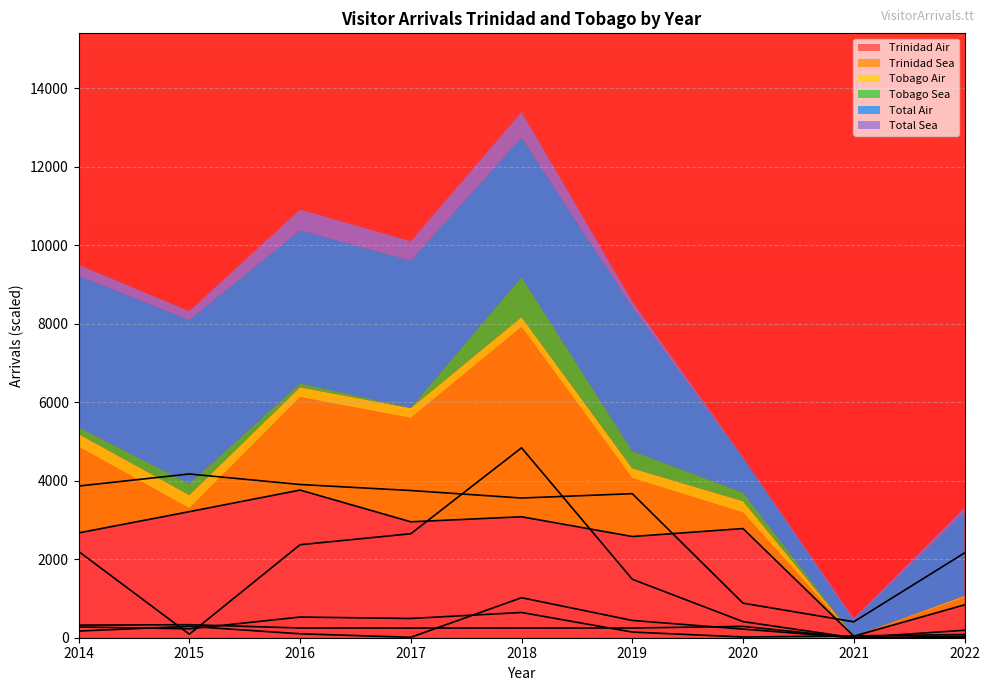

Which category has the highest value in the Total Sea series?

2018